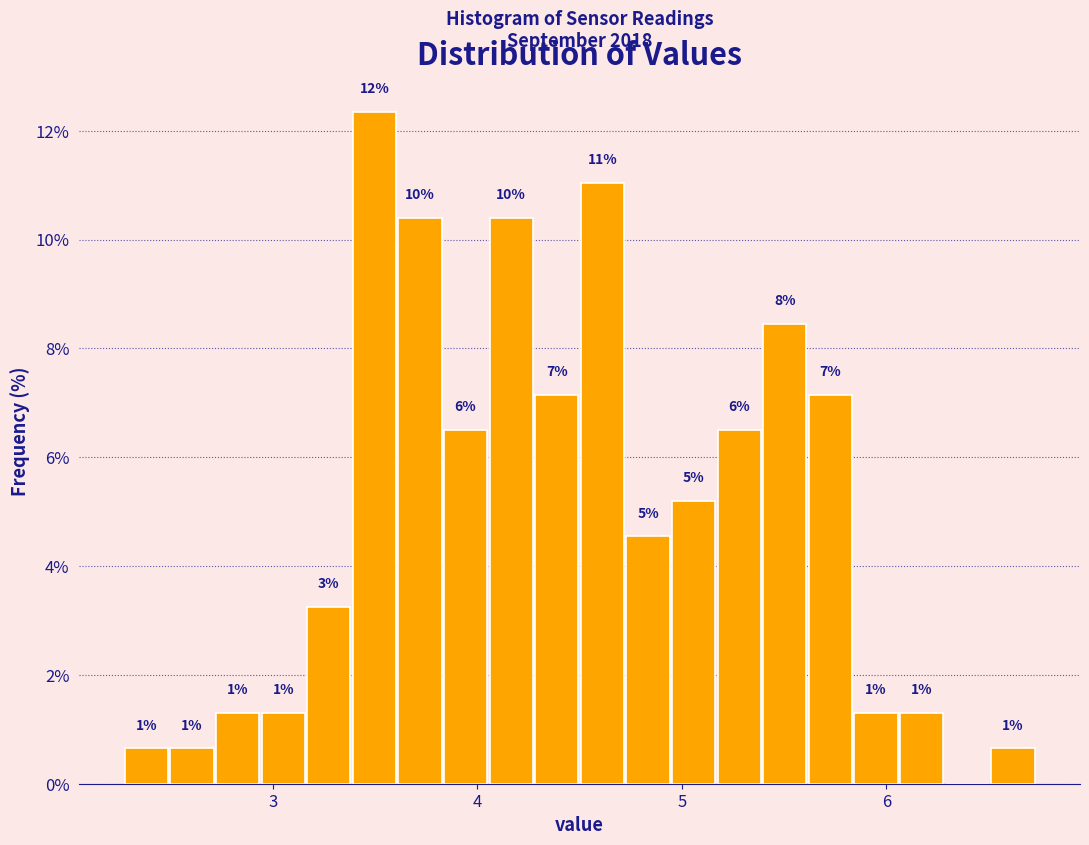

Read against the x-axis, roughly where is the centre of the tallest bar?

3.5